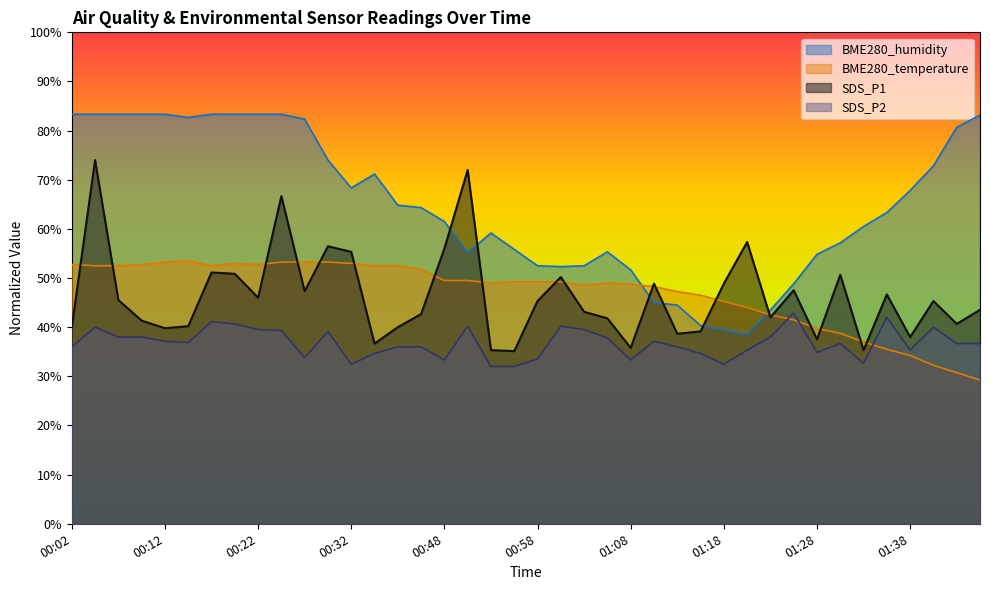

Rank the categories by SDS_P1 value from lowest to highest.

00:55, 00:53, 01:33, 01:08, 00:34, 01:28, 01:38, 01:13, 01:15, 00:12, 00:02, 00:37, 00:15, 01:43, 00:10, 01:05, 01:23, 00:39, 01:03, 01:46, 00:58, 01:41, 00:07, 00:22, 01:36, 00:27, 01:26, 01:10, 01:18, 01:00, 01:31, 00:20, 00:17, 00:32, 00:48, 00:29, 01:20, 00:24, 00:50, 00:04